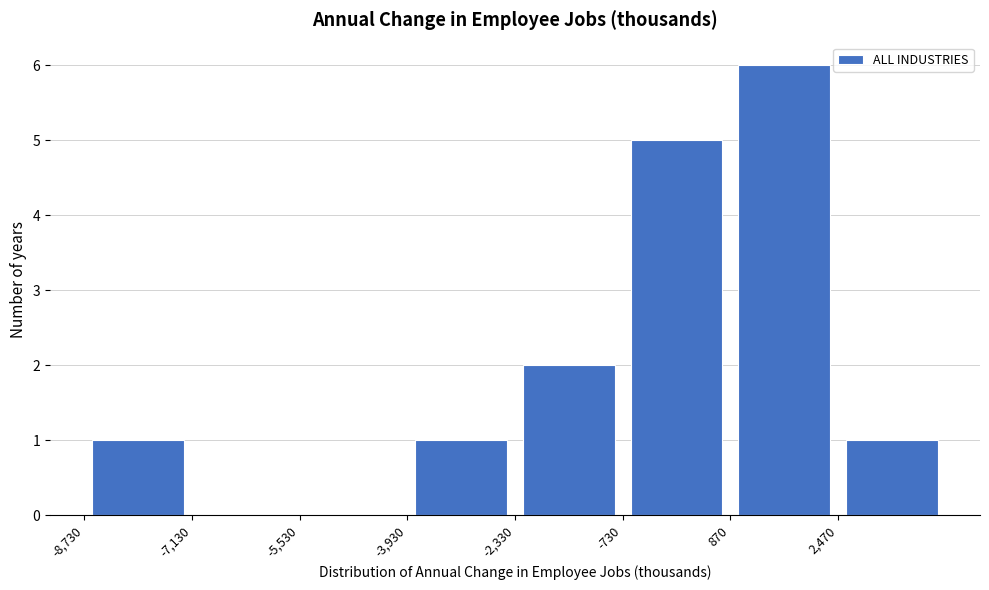

What is the height of the bar covering 2400 to 4000 on the x-axis? Neither the bar edges nor the heights are printed on the chart, so give them approximately, as read against the axes.

1